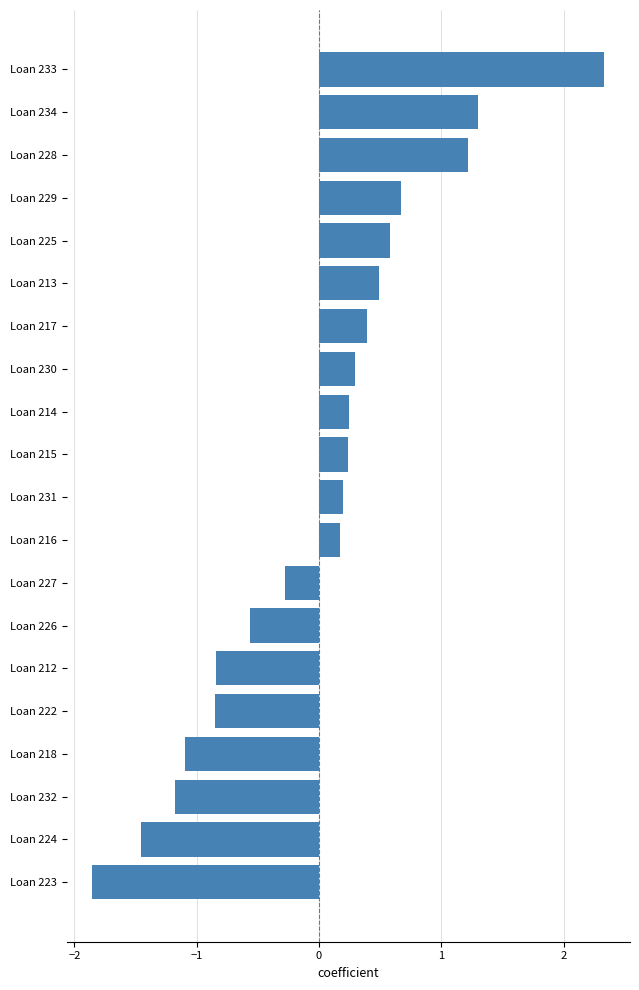

What is the difference between the maximum and second lowest values?

3.8